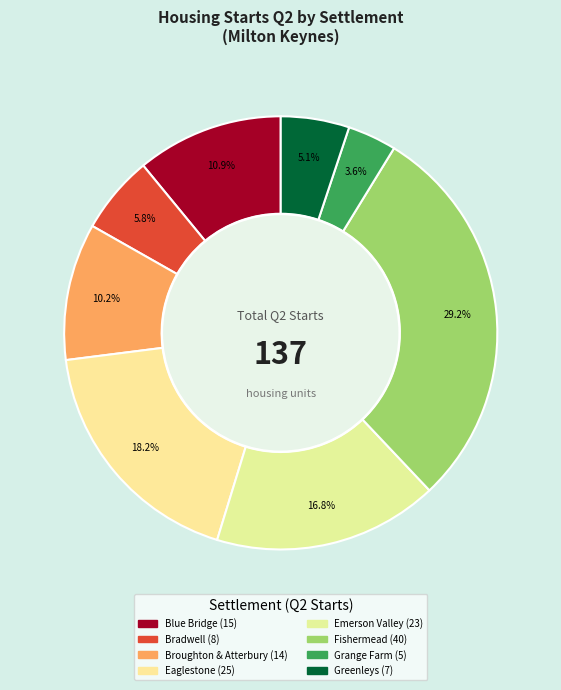

Which slice is the largest?

Fishermead